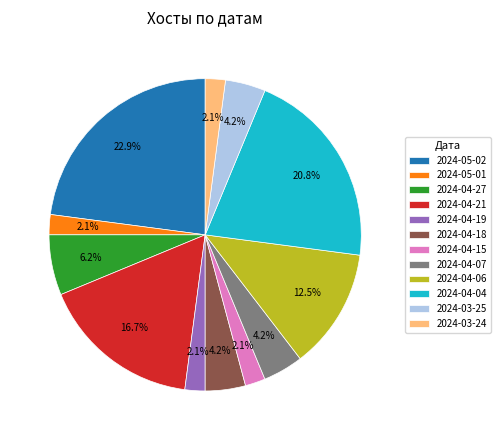

True or false: 2024-03-24 accounts for 2% of the total.

True